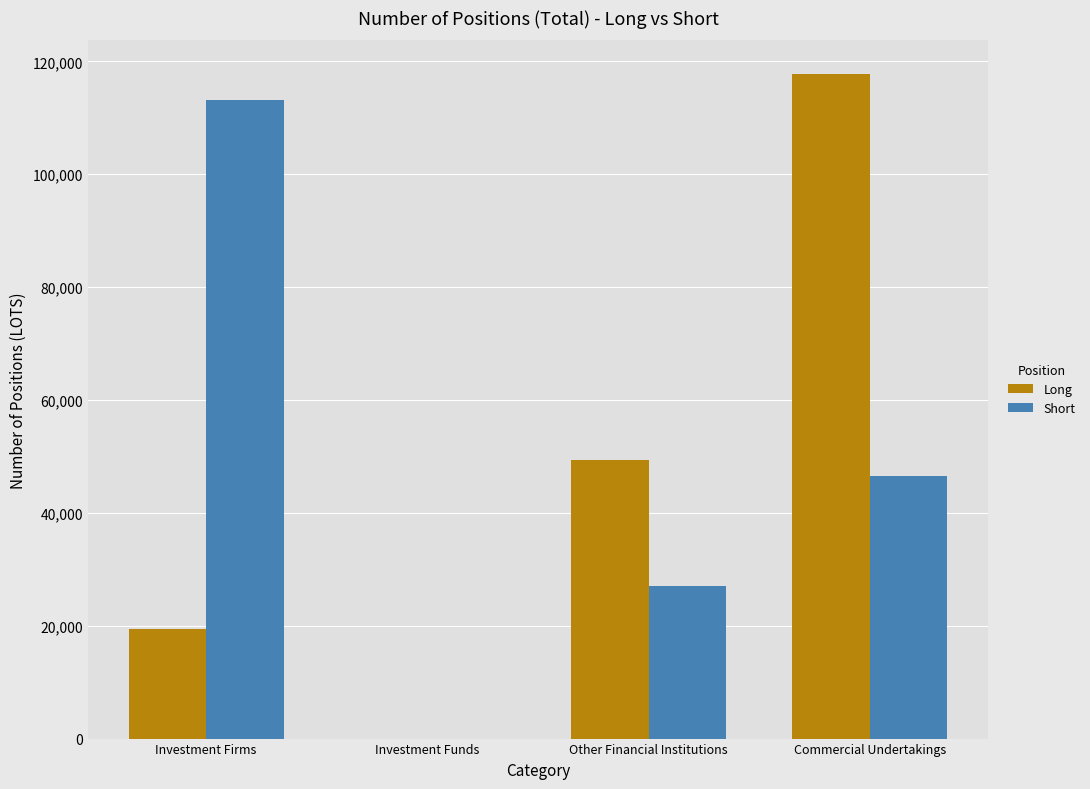

What is the average value of the Short series?

46718